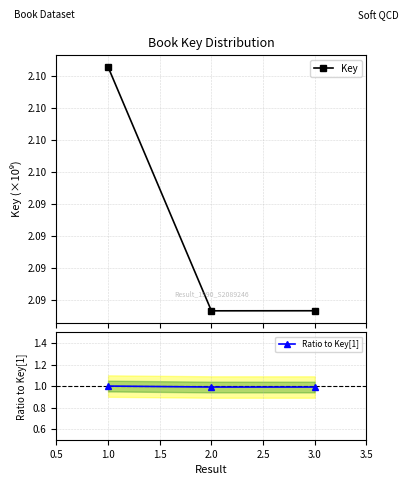

Is this an area chart (filled region under the line)?

No